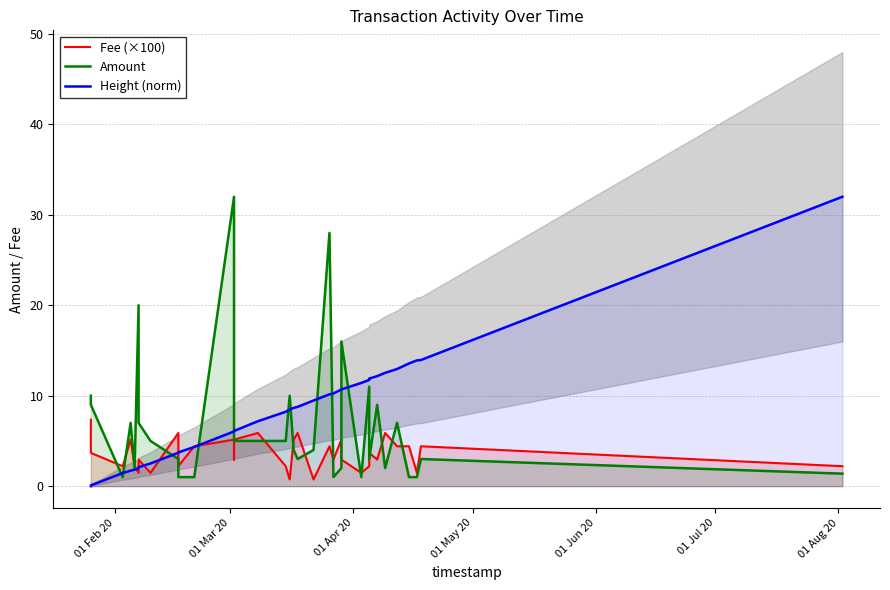

List the series in order of their peak value, highest first.

Amount, Height (norm), Fee (×100)